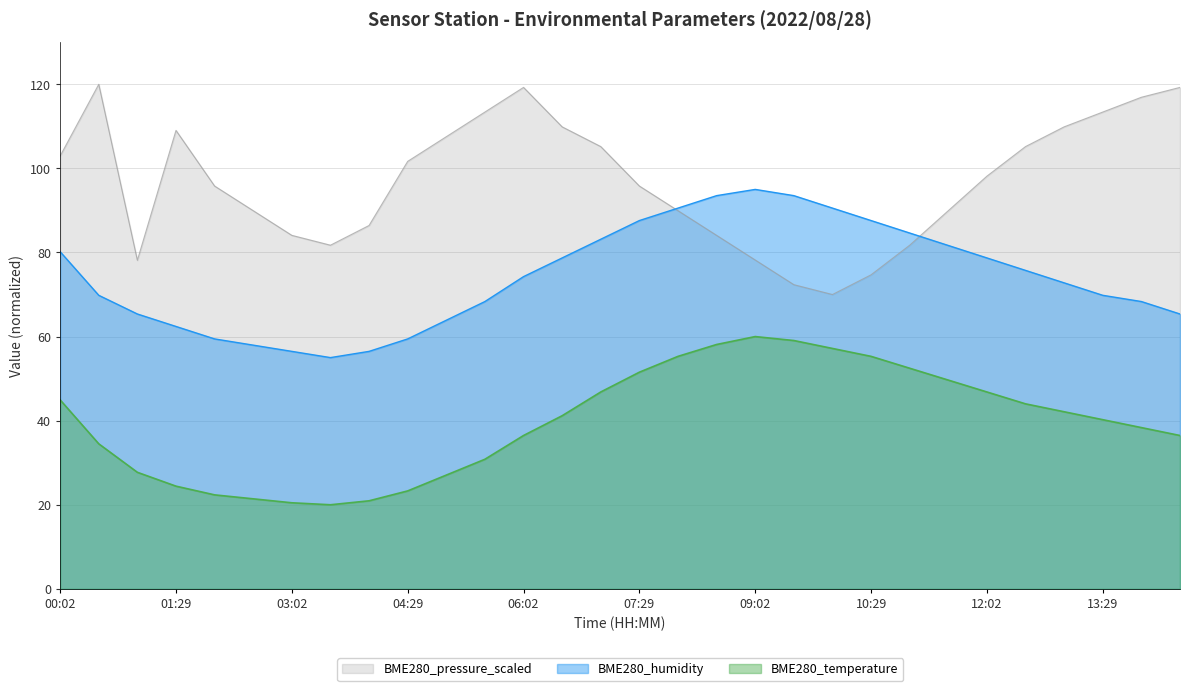

Is it true that BME280_humidity equals 142.8 at 10:29?

False